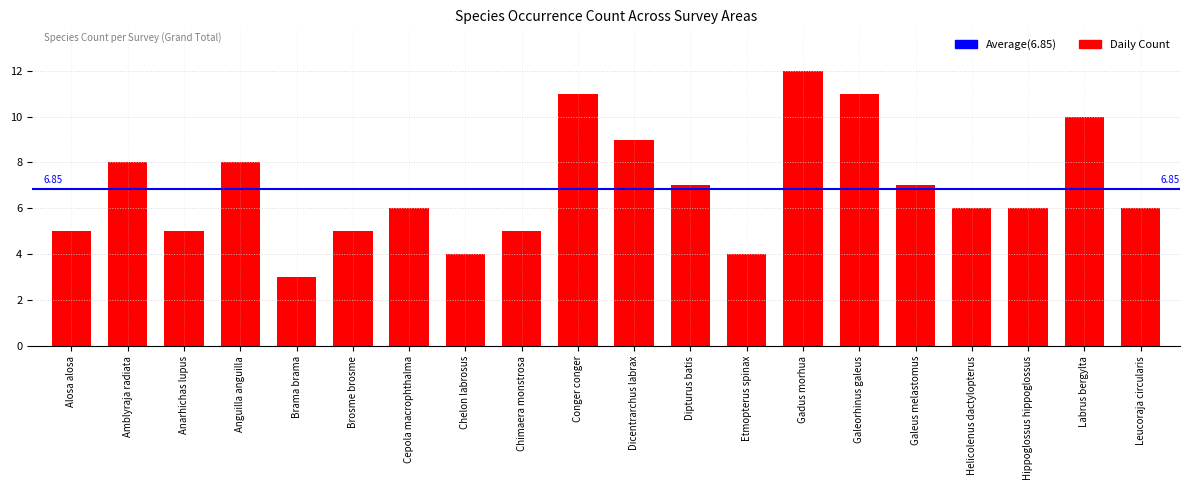

How many distinct data groups are displayed?

1